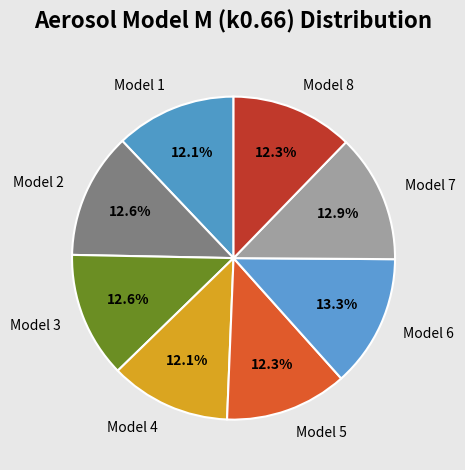

Is Model 3 the majority of the pie?

No